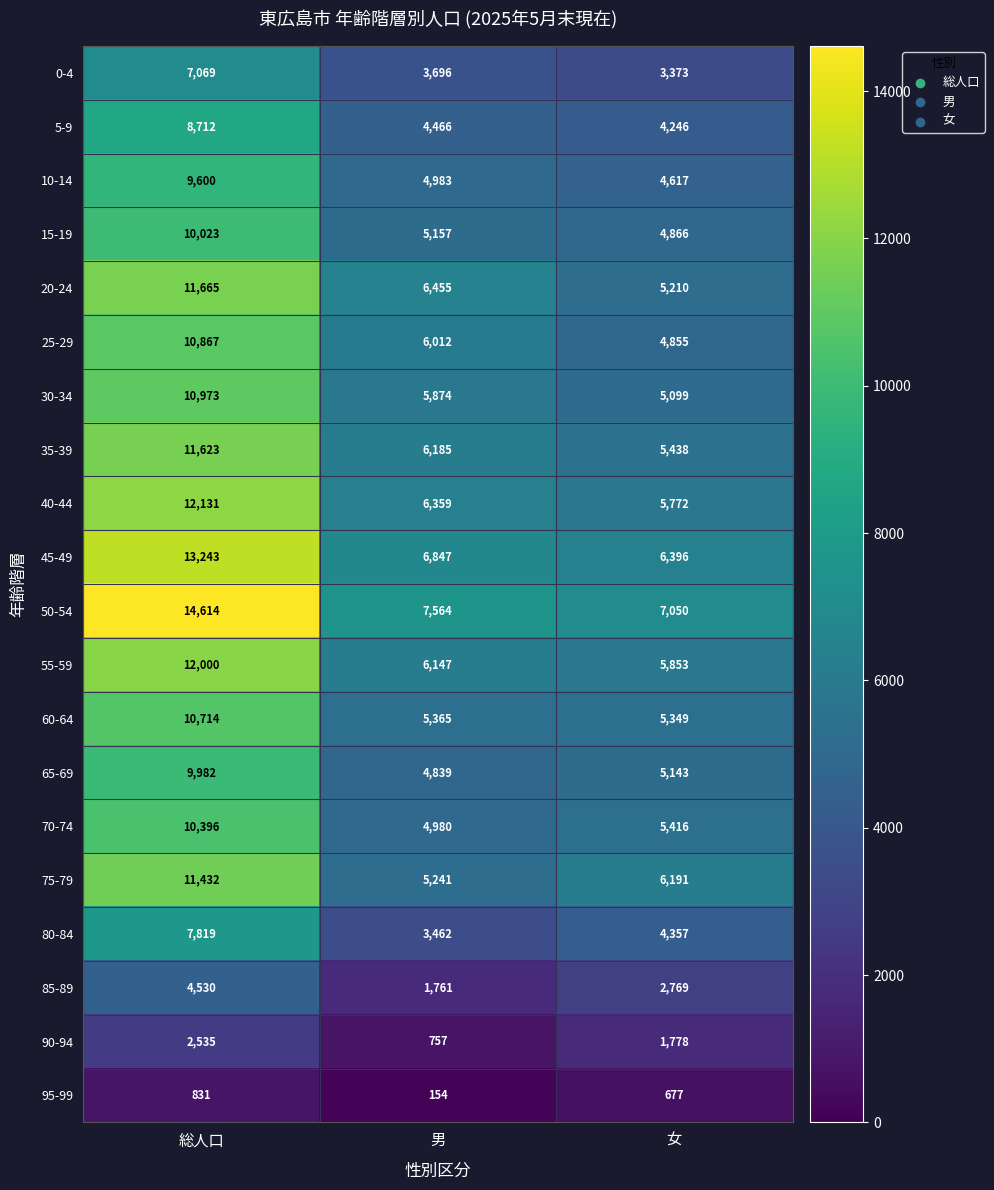

What is the greatest value displayed?

14614